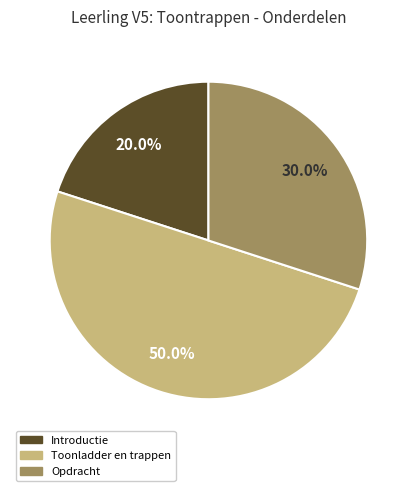

What is the ratio of the value at Toonladder en trappen to the value at Opdracht?

1.7